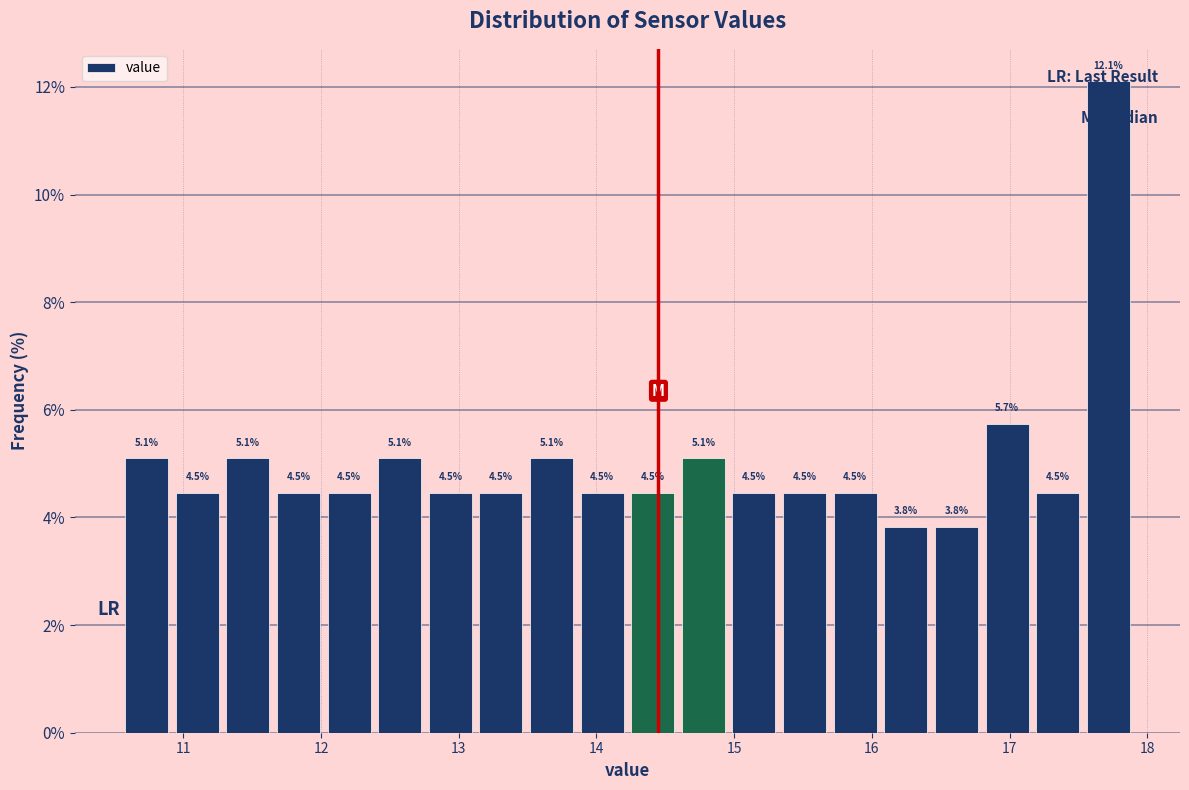

Around what value on the x-axis is the tallest bar? Give the approximate position of its centre, as read against the axis.

17.7